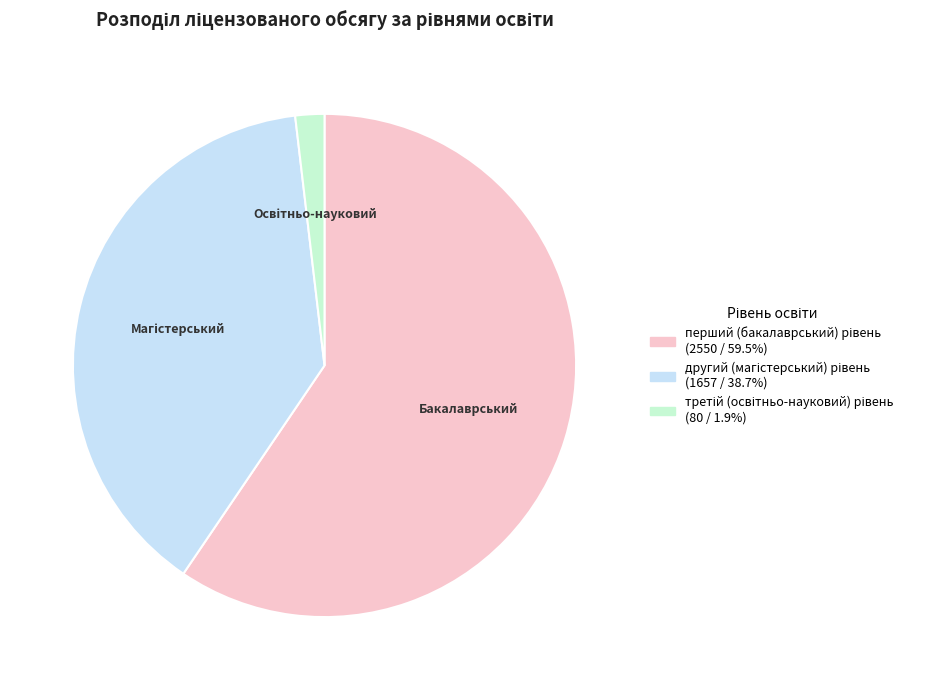

Does any single category account for the majority?

Yes